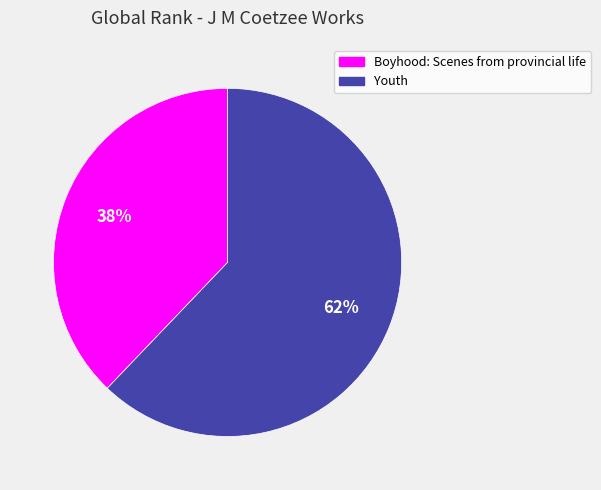

Which category has the biggest portion of the pie?

Youth